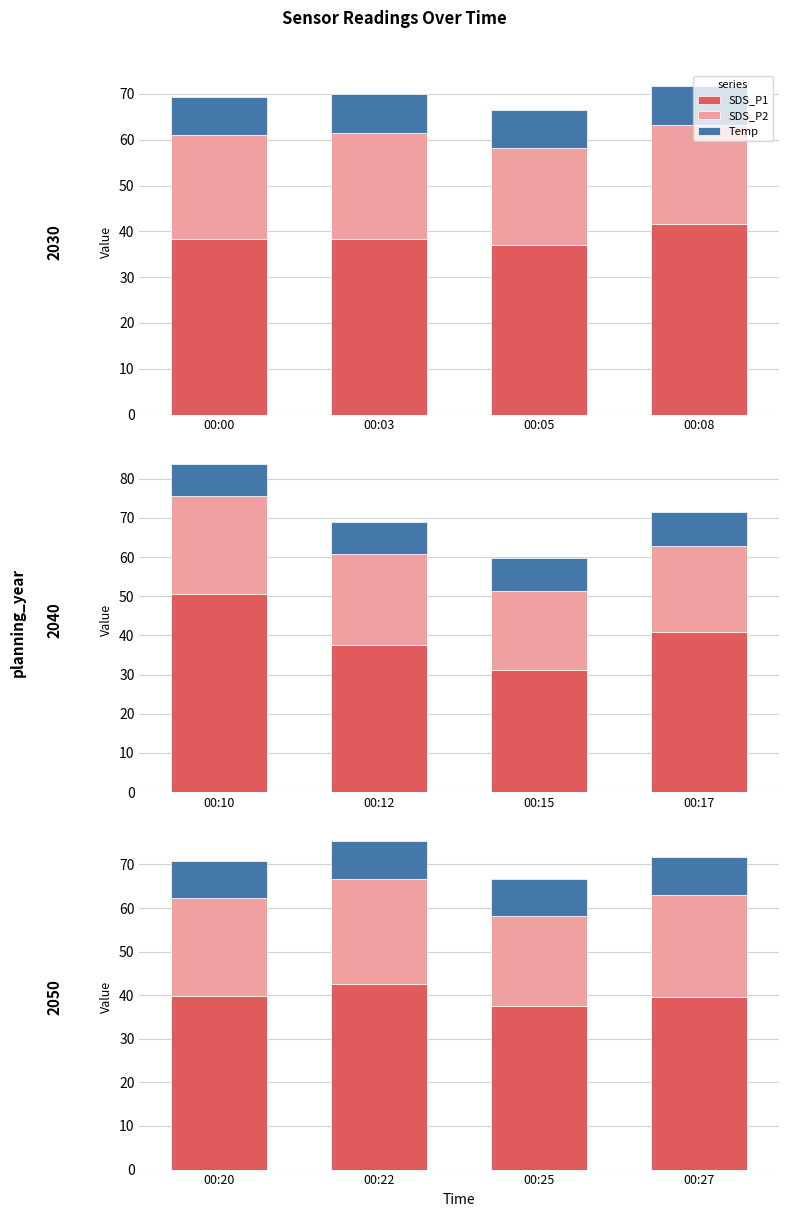

What are all the series names shown in the legend?

SDS_P1, SDS_P2, Temp